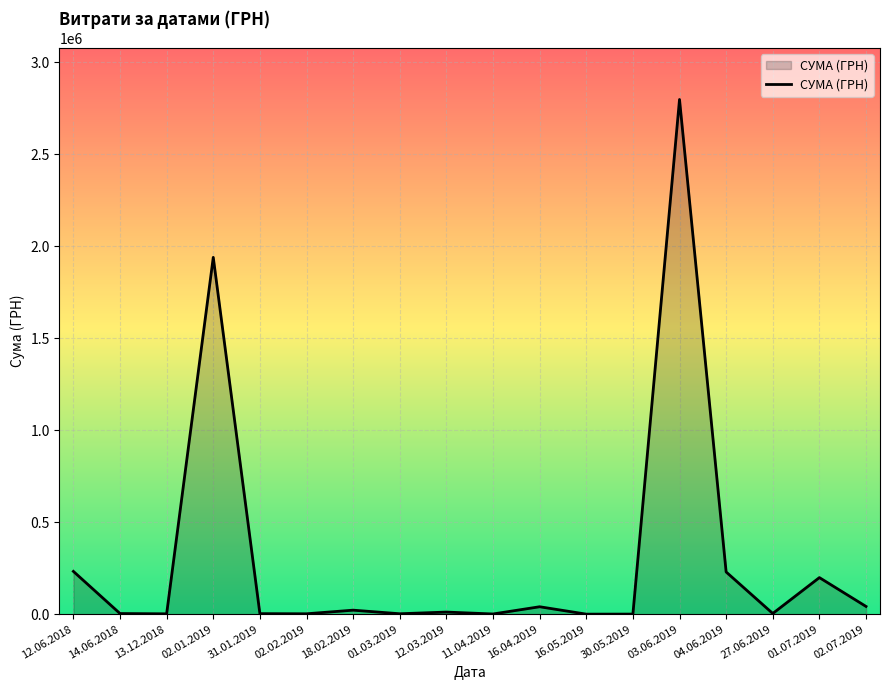

True or false: there are more than 0 points higher than both neighbors.

True